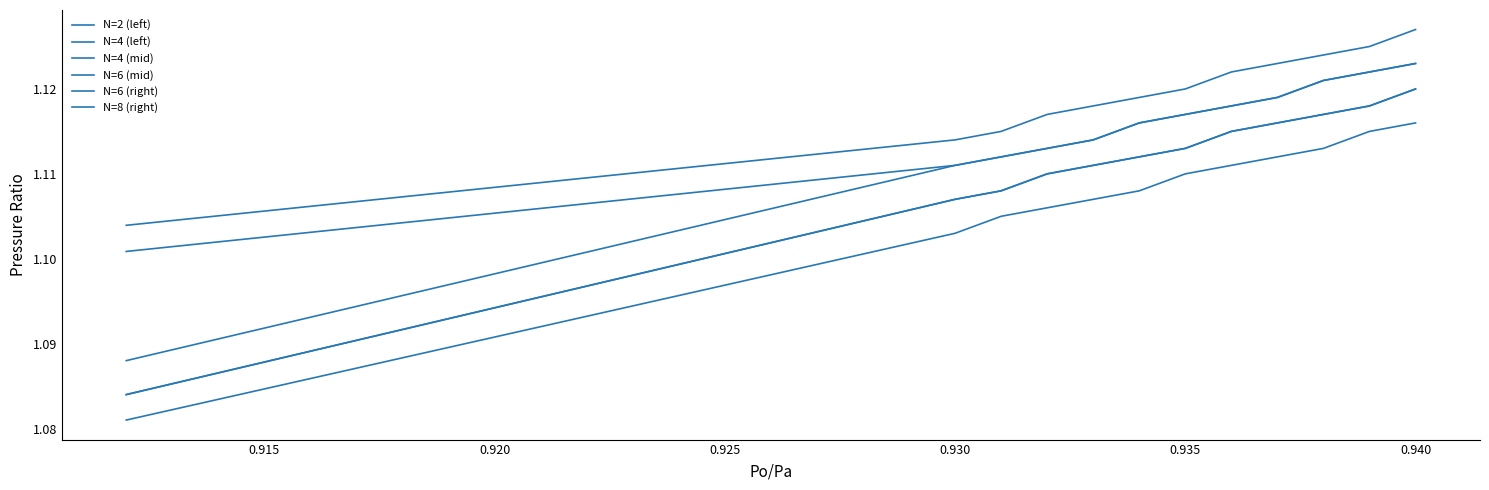

Does the chart have visible grid lines?

No